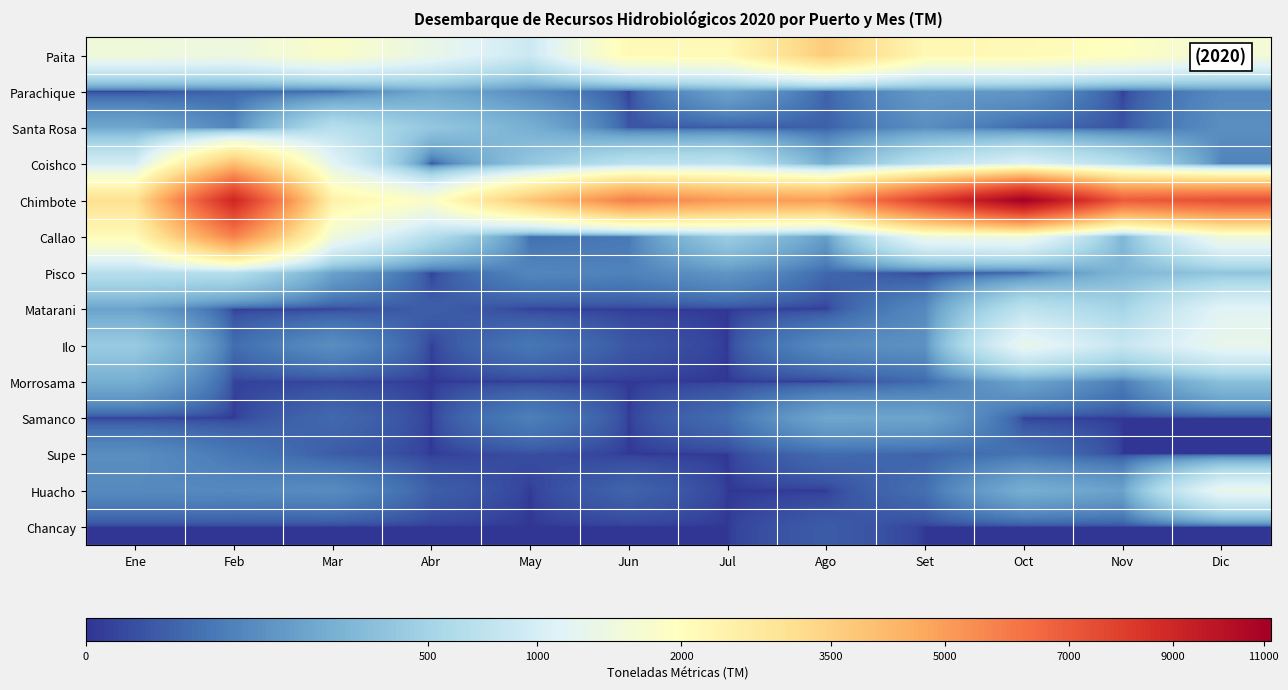

Reading right to left, what are all the values shown in this chart?

Paita: Dic=1587.5	Nov=1935.2	Oct=2162.9	Set=2188.6	Ago=3660.3	Jul=2141.9	Jun=2140.0	May=880.1	Abr=1348.0	Mar=1809.5	Feb=1456.8	Ene=1523.2
Parachique: Dic=78.8	Nov=0.0	Oct=115.3	Set=128.4	Ago=17.1	Jul=162.2	Jun=0.0	May=82.0	Abr=184.6	Mar=24.2	Feb=18.2	Ene=0.0
Santa Rosa: Dic=92.6	Nov=5.7	Oct=22.0	Set=90.2	Ago=13.5	Jul=10.5	Jun=6.5	May=219.3	Abr=386.6	Mar=668.6	Feb=68.7	Ene=180.2
Coishco: Dic=65.5	Nov=652.9	Oct=1096.5	Set=707.6	Ago=205.8	Jul=746.0	Jun=707.8	May=386.2	Abr=0.0	Mar=1208.6	Feb=4051.0	Ene=985.7
Chimbote: Dic=7359.9	Nov=6992.0	Oct=11162.9	Set=8005.7	Ago=5013.4	Jul=5077.3	Jun=5880.1	May=3841.2	Abr=1783.8	Mar=2403.5	Feb=9021.0	Ene=3011.2
Callao: Dic=1492.1	Nov=260.5	Oct=1478.2	Set=1411.8	Ago=138.7	Jul=437.7	Jun=44.9	May=28.9	Abr=635.3	Mar=1503.8	Feb=5731.5	Ene=2091.7
Pisco: Dic=364.6	Nov=258.6	Oct=18.4	Set=0.0	Ago=20.4	Jul=113.5	Jun=60.8	May=71.2	Abr=0.0	Mar=154.6	Feb=643.5	Ene=652.6
Matarani: Dic=1174.4	Nov=511.8	Oct=740.2	Set=78.7	Ago=0.0	Jul=0.0	Jun=0.0	May=0.0	Abr=13.1	Mar=0.0	Feb=0.0	Ene=153.4
Ilo: Dic=1319.1	Nov=837.3	Oct=1323.4	Set=101.8	Ago=83.4	Jul=0.0	Jun=7.5	May=41.8	Abr=0.0	Mar=92.5	Feb=25.8	Ene=415.4
Morrosama: Dic=320.7	Nov=51.1	Oct=165.4	Set=22.0	Ago=0.0	Jul=0.0	Jun=0.0	May=0.0	Abr=0.0	Mar=0.9	Feb=0.7	Ene=211.3
Samanco: Dic=0.0	Nov=0.0	Oct=0.0	Set=167.4	Ago=174.1	Jul=27.5	Jun=0.0	May=56.5	Abr=0.0	Mar=22.8	Feb=0.0	Ene=0.0
Supe: Dic=0.0	Nov=0.0	Oct=35.2	Set=17.6	Ago=24.1	Jul=0.0	Jun=0.0	May=3.5	Abr=0.0	Mar=10.8	Feb=42.7	Ene=90.8
Huacho: Dic=1326.9	Nov=157.7	Oct=212.2	Set=29.7	Ago=0.0	Jul=0.0	Jun=16.5	May=0.0	Abr=12.8	Mar=86.1	Feb=78.2	Ene=81.3
Chancay: Dic=0.0	Nov=0.0	Oct=0.0	Set=0.0	Ago=10.5	Jul=0.0	Jun=0.0	May=0.0	Abr=0.0	Mar=0.0	Feb=0.0	Ene=0.0